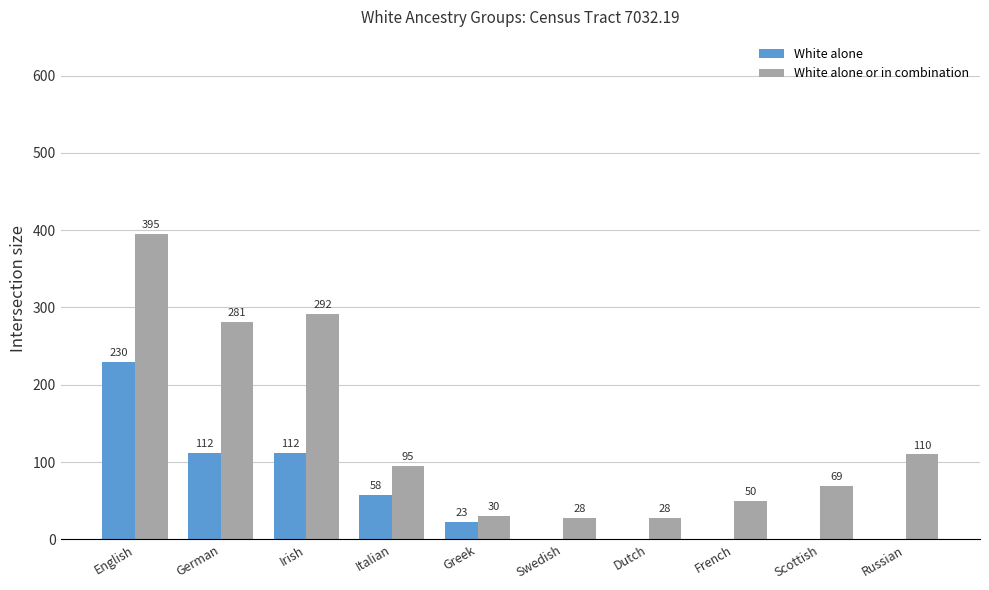

At which label does White alone first exceed 23?

English